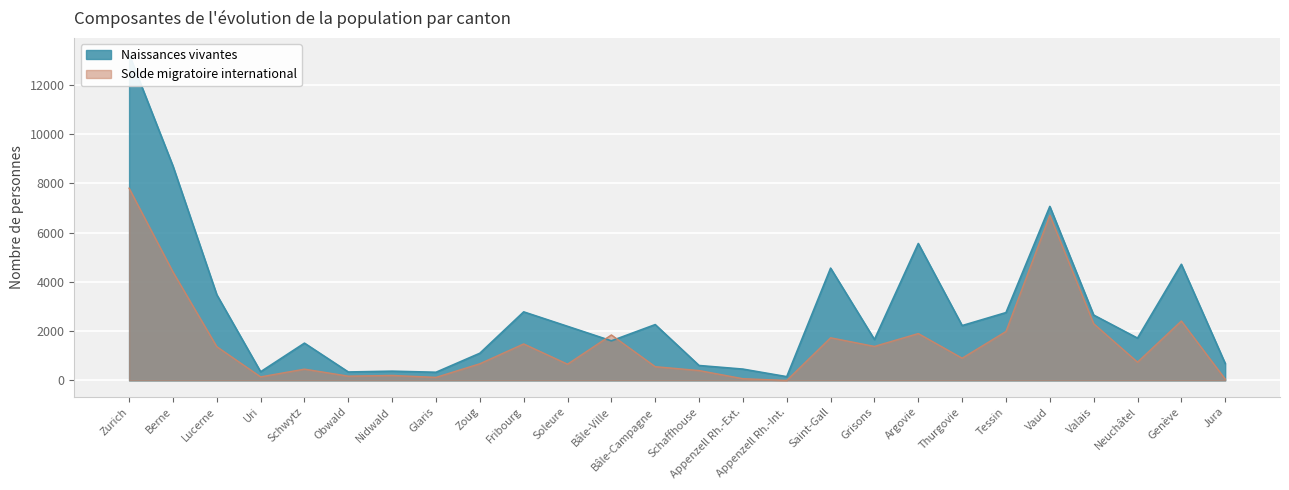

How many categories are shown in the chart?

26